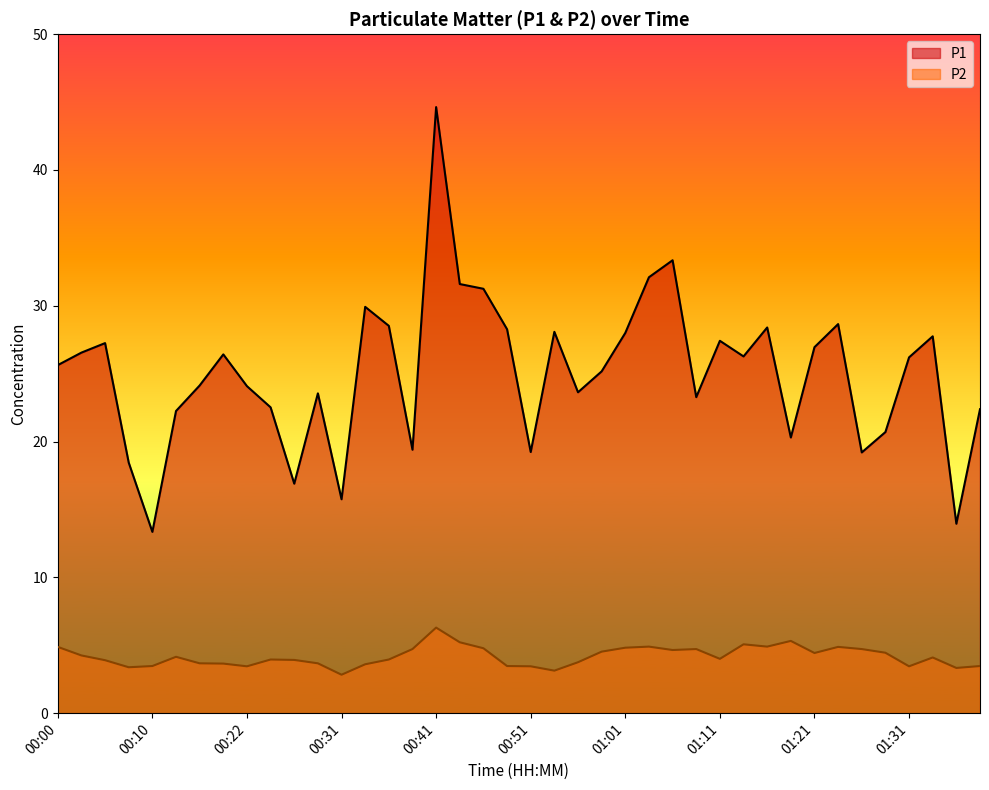

Does the chart display data point markers on the line(s)?

No